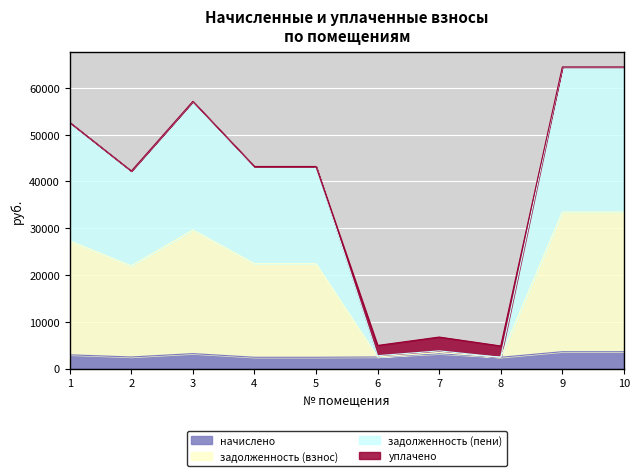

What are all the series names shown in the legend?

начислено, задолженность (взнос), задолженность (пени), уплачено